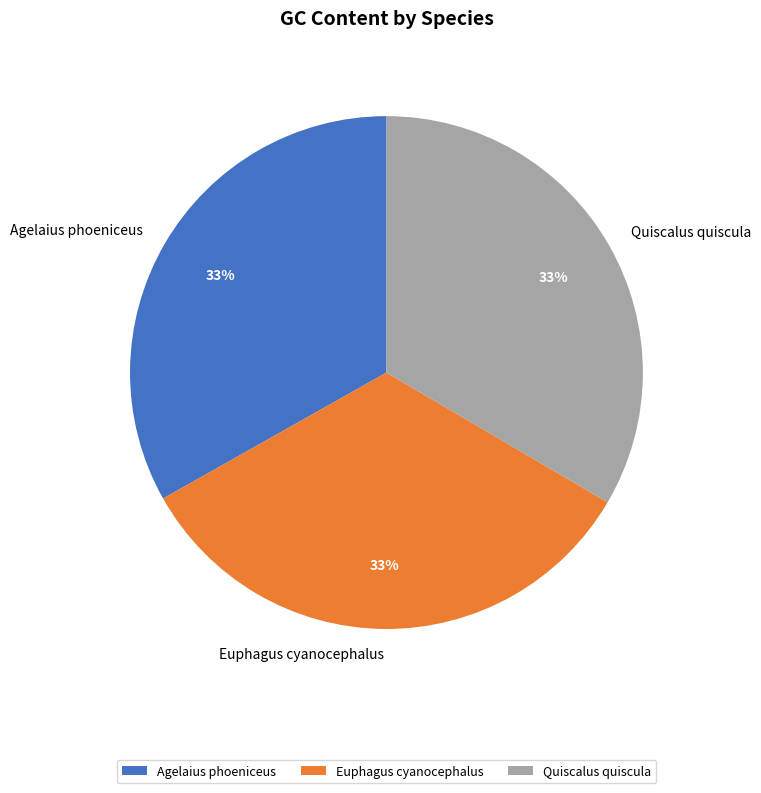

To the nearest percent, what percentage of the pie is Quiscalus quiscula?

33%